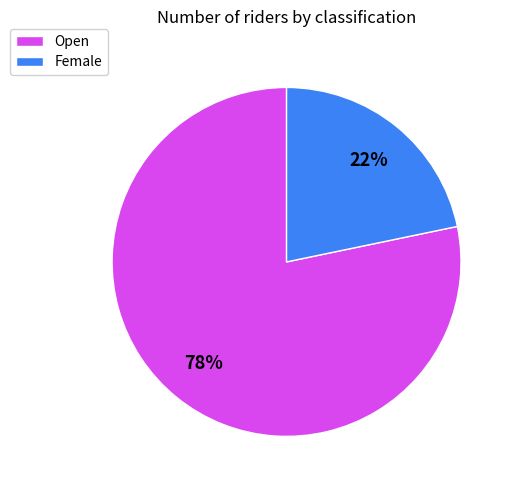

Rank the categories by value from lowest to highest.

Female, Open